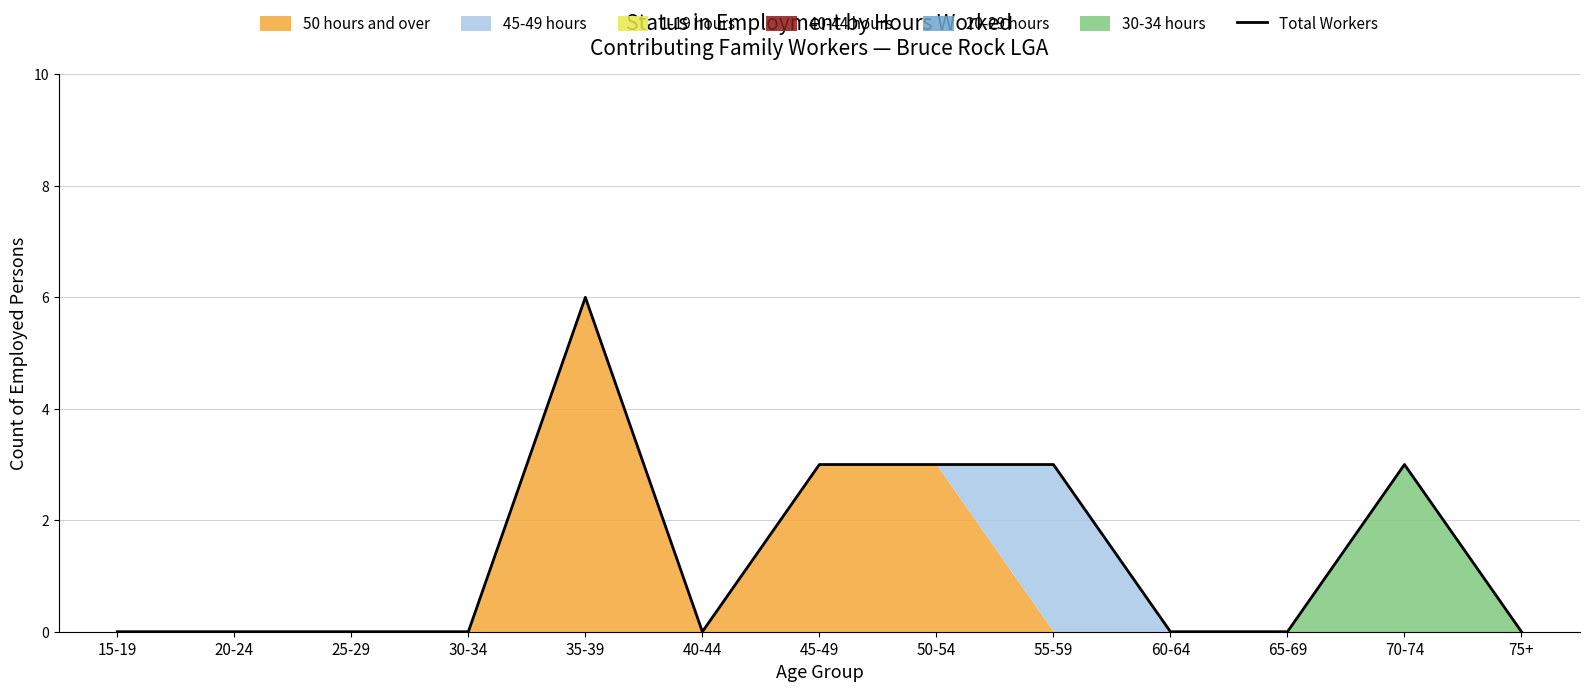

What is the greatest value displayed?

6